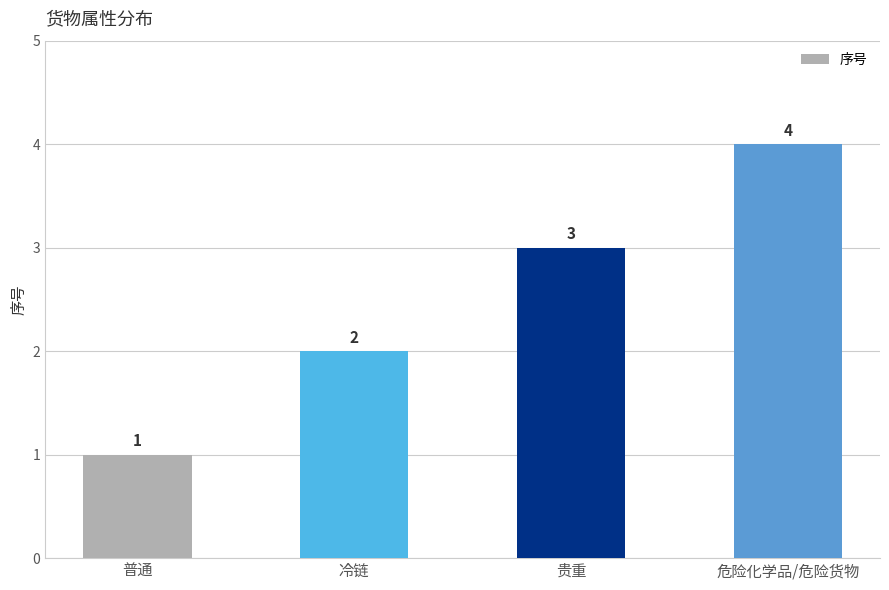

Reading left to right, transcribe all the data shown in this chart.

1	2	3	4